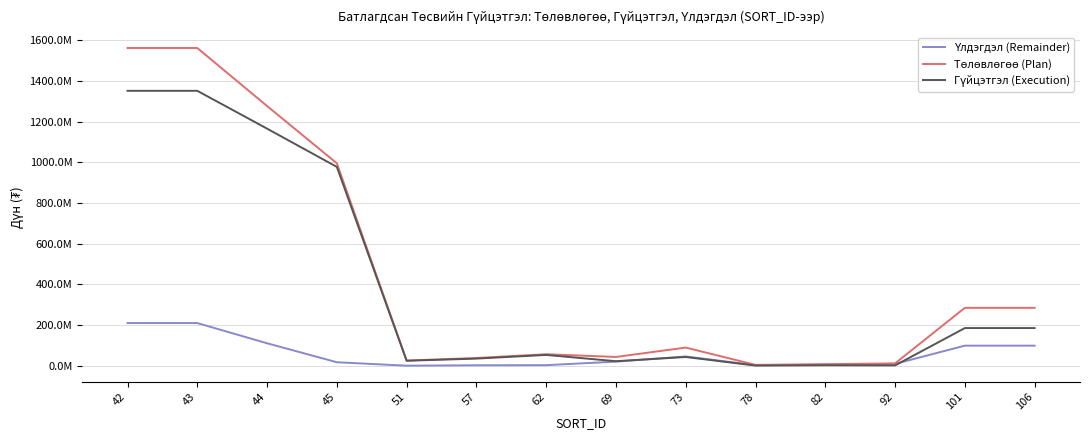

Is this an area chart (filled region under the line)?

No